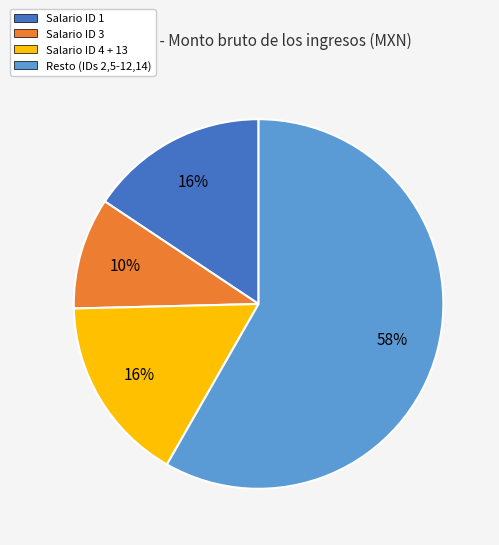

To the nearest percent, what is the average slice percentage?

25%